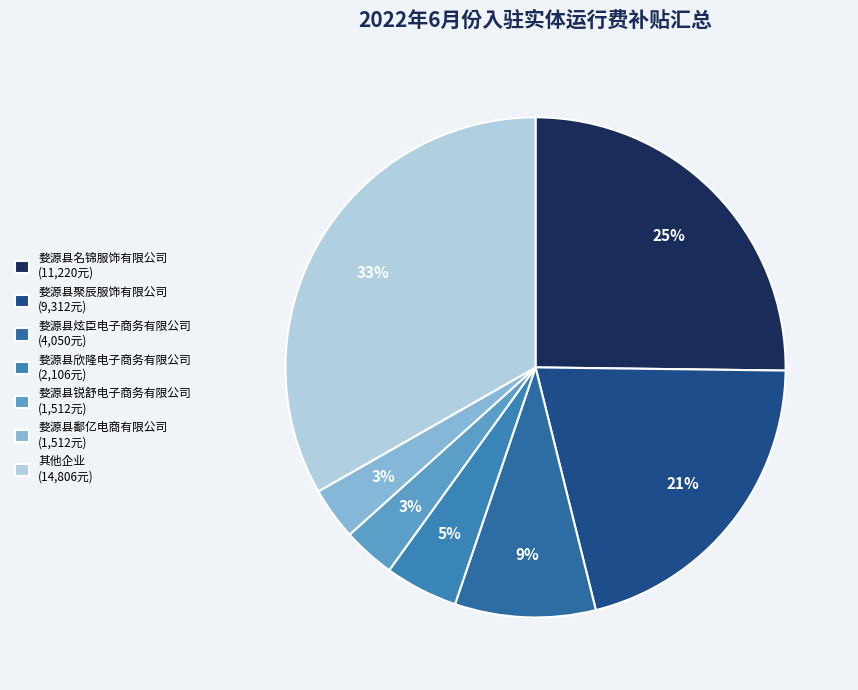

How many segments does this pie chart have?

7